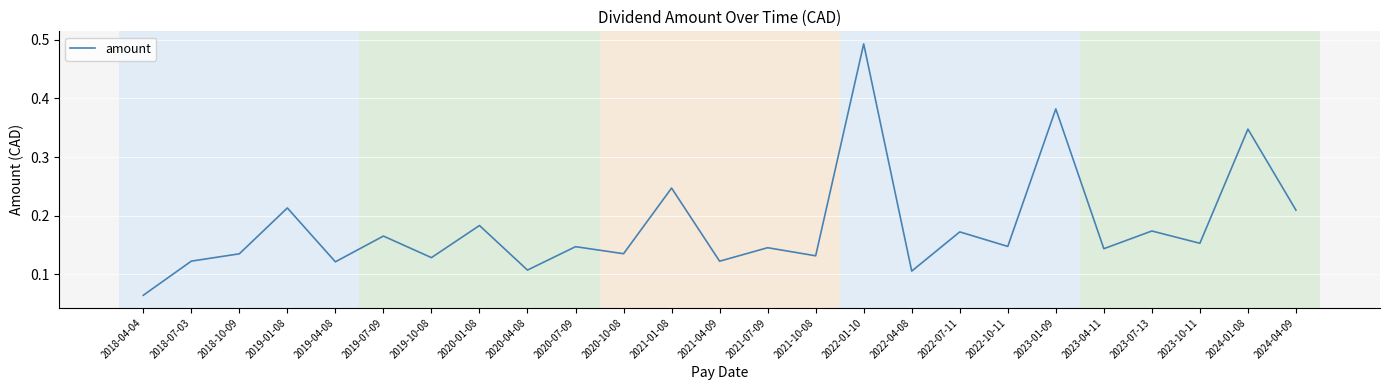

Which label corresponds to the largest value in the chart?

2022-01-10